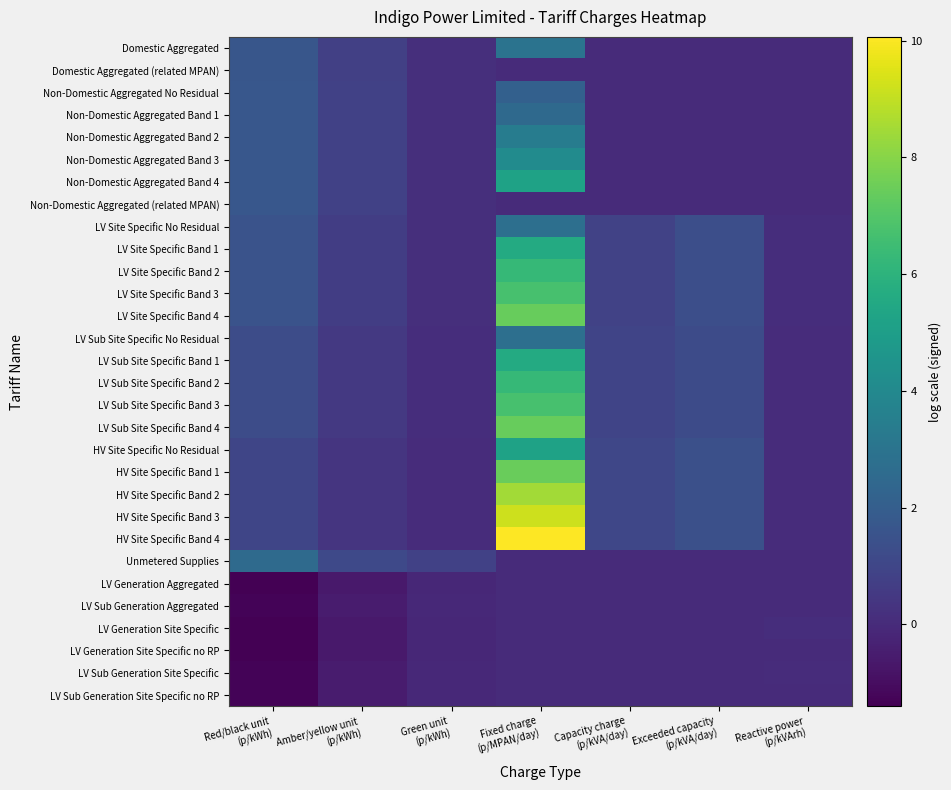

Reading left to right, transcribe all the data shown in this chart.

Domestic Aggregated: Red/black unit
(p/kWh)=1.7	Amber/yellow unit
(p/kWh)=0.8	Green unit
(p/kWh)=0.1	Fixed charge
(p/MPAN/day)=3.0	Capacity charge
(p/kVA/day)=0.0	Exceeded capacity
(p/kVA/day)=0.0	Reactive power
(p/kVArh)=0.0
Domestic Aggregated (related MPAN): Red/black unit
(p/kWh)=1.7	Amber/yellow unit
(p/kWh)=0.8	Green unit
(p/kWh)=0.1	Fixed charge
(p/MPAN/day)=0.0	Capacity charge
(p/kVA/day)=0.0	Exceeded capacity
(p/kVA/day)=0.0	Reactive power
(p/kVArh)=0.0
Non-Domestic Aggregated No Residual: Red/black unit
(p/kWh)=1.7	Amber/yellow unit
(p/kWh)=0.8	Green unit
(p/kWh)=0.2	Fixed charge
(p/MPAN/day)=2.1	Capacity charge
(p/kVA/day)=0.0	Exceeded capacity
(p/kVA/day)=0.0	Reactive power
(p/kVArh)=0.0
Non-Domestic Aggregated Band 1: Red/black unit
(p/kWh)=1.7	Amber/yellow unit
(p/kWh)=0.8	Green unit
(p/kWh)=0.2	Fixed charge
(p/MPAN/day)=2.5	Capacity charge
(p/kVA/day)=0.0	Exceeded capacity
(p/kVA/day)=0.0	Reactive power
(p/kVArh)=0.0
Non-Domestic Aggregated Band 2: Red/black unit
(p/kWh)=1.7	Amber/yellow unit
(p/kWh)=0.8	Green unit
(p/kWh)=0.2	Fixed charge
(p/MPAN/day)=3.4	Capacity charge
(p/kVA/day)=0.0	Exceeded capacity
(p/kVA/day)=0.0	Reactive power
(p/kVArh)=0.0
Non-Domestic Aggregated Band 3: Red/black unit
(p/kWh)=1.7	Amber/yellow unit
(p/kWh)=0.8	Green unit
(p/kWh)=0.2	Fixed charge
(p/MPAN/day)=4.1	Capacity charge
(p/kVA/day)=0.0	Exceeded capacity
(p/kVA/day)=0.0	Reactive power
(p/kVArh)=0.0
Non-Domestic Aggregated Band 4: Red/black unit
(p/kWh)=1.7	Amber/yellow unit
(p/kWh)=0.8	Green unit
(p/kWh)=0.2	Fixed charge
(p/MPAN/day)=5.2	Capacity charge
(p/kVA/day)=0.0	Exceeded capacity
(p/kVA/day)=0.0	Reactive power
(p/kVArh)=0.0
Non-Domestic Aggregated (related MPAN): Red/black unit
(p/kWh)=1.7	Amber/yellow unit
(p/kWh)=0.8	Green unit
(p/kWh)=0.2	Fixed charge
(p/MPAN/day)=0.0	Capacity charge
(p/kVA/day)=0.0	Exceeded capacity
(p/kVA/day)=0.0	Reactive power
(p/kVArh)=0.0
LV Site Specific No Residual: Red/black unit
(p/kWh)=1.5	Amber/yellow unit
(p/kWh)=0.7	Green unit
(p/kWh)=0.1	Fixed charge
(p/MPAN/day)=2.8	Capacity charge
(p/kVA/day)=0.9	Exceeded capacity
(p/kVA/day)=1.4	Reactive power
(p/kVArh)=0.1
LV Site Specific Band 1: Red/black unit
(p/kWh)=1.5	Amber/yellow unit
(p/kWh)=0.7	Green unit
(p/kWh)=0.1	Fixed charge
(p/MPAN/day)=5.6	Capacity charge
(p/kVA/day)=0.9	Exceeded capacity
(p/kVA/day)=1.4	Reactive power
(p/kVArh)=0.1
LV Site Specific Band 2: Red/black unit
(p/kWh)=1.5	Amber/yellow unit
(p/kWh)=0.7	Green unit
(p/kWh)=0.1	Fixed charge
(p/MPAN/day)=6.3	Capacity charge
(p/kVA/day)=0.9	Exceeded capacity
(p/kVA/day)=1.4	Reactive power
(p/kVArh)=0.1
LV Site Specific Band 3: Red/black unit
(p/kWh)=1.5	Amber/yellow unit
(p/kWh)=0.7	Green unit
(p/kWh)=0.1	Fixed charge
(p/MPAN/day)=6.7	Capacity charge
(p/kVA/day)=0.9	Exceeded capacity
(p/kVA/day)=1.4	Reactive power
(p/kVArh)=0.1
LV Site Specific Band 4: Red/black unit
(p/kWh)=1.5	Amber/yellow unit
(p/kWh)=0.7	Green unit
(p/kWh)=0.1	Fixed charge
(p/MPAN/day)=7.4	Capacity charge
(p/kVA/day)=0.9	Exceeded capacity
(p/kVA/day)=1.4	Reactive power
(p/kVArh)=0.1
LV Sub Site Specific No Residual: Red/black unit
(p/kWh)=1.2	Amber/yellow unit
(p/kWh)=0.5	Green unit
(p/kWh)=0.1	Fixed charge
(p/MPAN/day)=2.8	Capacity charge
(p/kVA/day)=0.9	Exceeded capacity
(p/kVA/day)=1.2	Reactive power
(p/kVArh)=0.1
LV Sub Site Specific Band 1: Red/black unit
(p/kWh)=1.2	Amber/yellow unit
(p/kWh)=0.5	Green unit
(p/kWh)=0.1	Fixed charge
(p/MPAN/day)=5.6	Capacity charge
(p/kVA/day)=0.9	Exceeded capacity
(p/kVA/day)=1.2	Reactive power
(p/kVArh)=0.1
LV Sub Site Specific Band 2: Red/black unit
(p/kWh)=1.2	Amber/yellow unit
(p/kWh)=0.5	Green unit
(p/kWh)=0.1	Fixed charge
(p/MPAN/day)=6.3	Capacity charge
(p/kVA/day)=0.9	Exceeded capacity
(p/kVA/day)=1.2	Reactive power
(p/kVArh)=0.1
LV Sub Site Specific Band 3: Red/black unit
(p/kWh)=1.2	Amber/yellow unit
(p/kWh)=0.5	Green unit
(p/kWh)=0.1	Fixed charge
(p/MPAN/day)=6.7	Capacity charge
(p/kVA/day)=0.9	Exceeded capacity
(p/kVA/day)=1.2	Reactive power
(p/kVArh)=0.1
LV Sub Site Specific Band 4: Red/black unit
(p/kWh)=1.2	Amber/yellow unit
(p/kWh)=0.5	Green unit
(p/kWh)=0.1	Fixed charge
(p/MPAN/day)=7.4	Capacity charge
(p/kVA/day)=0.9	Exceeded capacity
(p/kVA/day)=1.2	Reactive power
(p/kVArh)=0.1
HV Site Specific No Residual: Red/black unit
(p/kWh)=1.0	Amber/yellow unit
(p/kWh)=0.3	Green unit
(p/kWh)=0.1	Fixed charge
(p/MPAN/day)=5.2	Capacity charge
(p/kVA/day)=1.1	Exceeded capacity
(p/kVA/day)=1.4	Reactive power
(p/kVArh)=0.0
HV Site Specific Band 1: Red/black unit
(p/kWh)=1.0	Amber/yellow unit
(p/kWh)=0.3	Green unit
(p/kWh)=0.1	Fixed charge
(p/MPAN/day)=7.4	Capacity charge
(p/kVA/day)=1.1	Exceeded capacity
(p/kVA/day)=1.4	Reactive power
(p/kVArh)=0.0
HV Site Specific Band 2: Red/black unit
(p/kWh)=1.0	Amber/yellow unit
(p/kWh)=0.3	Green unit
(p/kWh)=0.1	Fixed charge
(p/MPAN/day)=8.5	Capacity charge
(p/kVA/day)=1.1	Exceeded capacity
(p/kVA/day)=1.4	Reactive power
(p/kVArh)=0.0
HV Site Specific Band 3: Red/black unit
(p/kWh)=1.0	Amber/yellow unit
(p/kWh)=0.3	Green unit
(p/kWh)=0.1	Fixed charge
(p/MPAN/day)=9.2	Capacity charge
(p/kVA/day)=1.1	Exceeded capacity
(p/kVA/day)=1.4	Reactive power
(p/kVArh)=0.0
HV Site Specific Band 4: Red/black unit
(p/kWh)=1.0	Amber/yellow unit
(p/kWh)=0.3	Green unit
(p/kWh)=0.1	Fixed charge
(p/MPAN/day)=10.1	Capacity charge
(p/kVA/day)=1.1	Exceeded capacity
(p/kVA/day)=1.4	Reactive power
(p/kVArh)=0.0
Unmetered Supplies: Red/black unit
(p/kWh)=2.6	Amber/yellow unit
(p/kWh)=1.1	Green unit
(p/kWh)=0.8	Fixed charge
(p/MPAN/day)=0.0	Capacity charge
(p/kVA/day)=0.0	Exceeded capacity
(p/kVA/day)=0.0	Reactive power
(p/kVArh)=0.0
LV Generation Aggregated: Red/black unit
(p/kWh)=-1.4	Amber/yellow unit
(p/kWh)=-0.6	Green unit
(p/kWh)=-0.1	Fixed charge
(p/MPAN/day)=0.0	Capacity charge
(p/kVA/day)=0.0	Exceeded capacity
(p/kVA/day)=0.0	Reactive power
(p/kVArh)=0.0
LV Sub Generation Aggregated: Red/black unit
(p/kWh)=-1.3	Amber/yellow unit
(p/kWh)=-0.5	Green unit
(p/kWh)=-0.1	Fixed charge
(p/MPAN/day)=0.0	Capacity charge
(p/kVA/day)=0.0	Exceeded capacity
(p/kVA/day)=0.0	Reactive power
(p/kVArh)=0.0
LV Generation Site Specific: Red/black unit
(p/kWh)=-1.4	Amber/yellow unit
(p/kWh)=-0.6	Green unit
(p/kWh)=-0.1	Fixed charge
(p/MPAN/day)=0.0	Capacity charge
(p/kVA/day)=0.0	Exceeded capacity
(p/kVA/day)=0.0	Reactive power
(p/kVArh)=0.1
LV Generation Site Specific no RP: Red/black unit
(p/kWh)=-1.4	Amber/yellow unit
(p/kWh)=-0.6	Green unit
(p/kWh)=-0.1	Fixed charge
(p/MPAN/day)=0.0	Capacity charge
(p/kVA/day)=0.0	Exceeded capacity
(p/kVA/day)=0.0	Reactive power
(p/kVArh)=0.0
LV Sub Generation Site Specific: Red/black unit
(p/kWh)=-1.3	Amber/yellow unit
(p/kWh)=-0.5	Green unit
(p/kWh)=-0.1	Fixed charge
(p/MPAN/day)=0.0	Capacity charge
(p/kVA/day)=0.0	Exceeded capacity
(p/kVA/day)=0.0	Reactive power
(p/kVArh)=0.1
LV Sub Generation Site Specific no RP: Red/black unit
(p/kWh)=-1.3	Amber/yellow unit
(p/kWh)=-0.5	Green unit
(p/kWh)=-0.1	Fixed charge
(p/MPAN/day)=0.0	Capacity charge
(p/kVA/day)=0.0	Exceeded capacity
(p/kVA/day)=0.0	Reactive power
(p/kVArh)=0.0